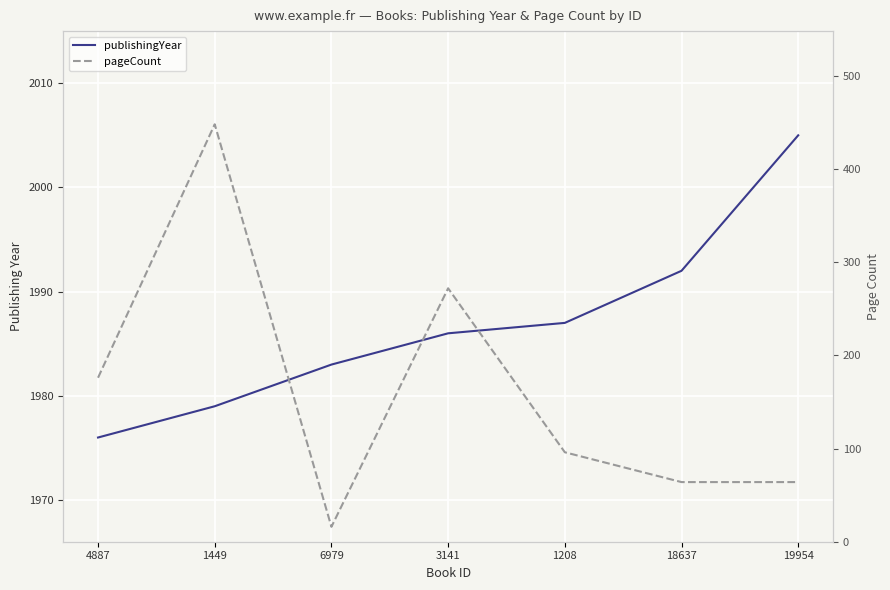

The value of publishingYear at 4887 is 1215. True or false?

False